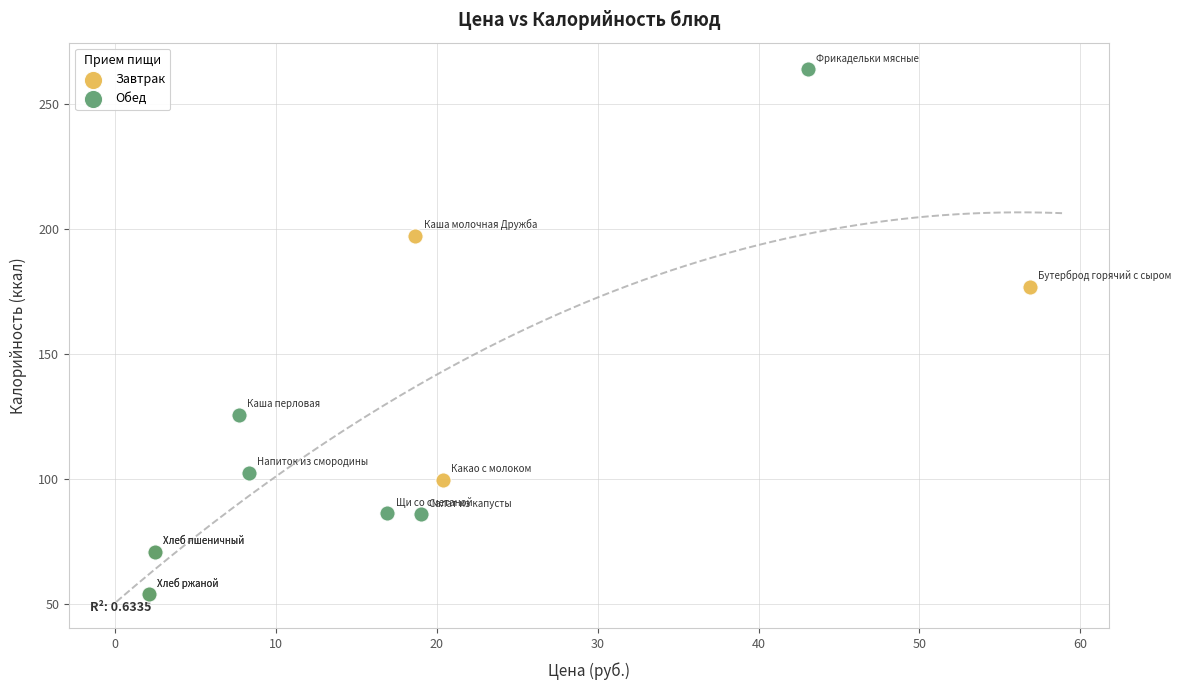

Which series has the largest Y range (max minus min)?

Обед